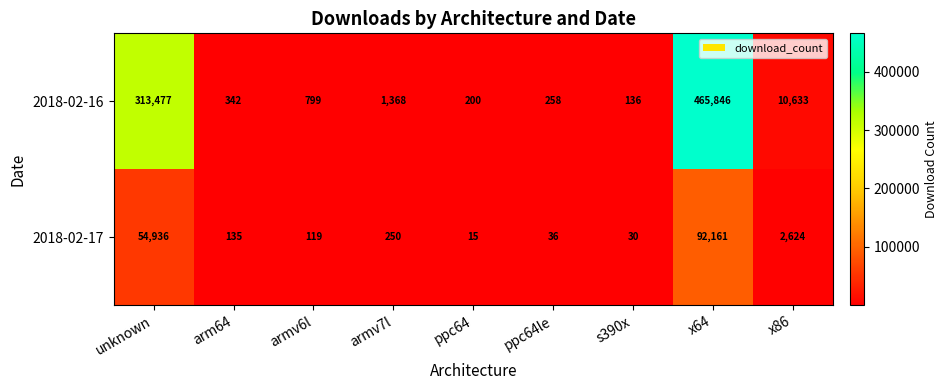

Rank the series at armv7l from highest to lowest value.

2018-02-16, 2018-02-17